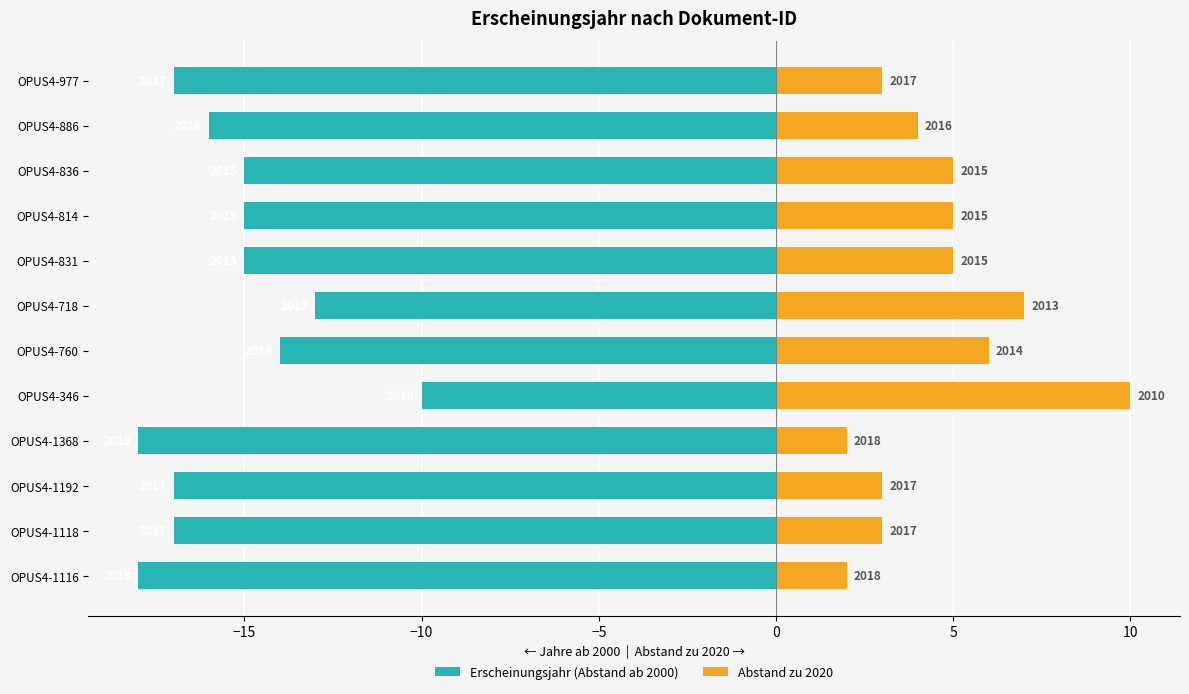

What is the difference between the maximum and second lowest values in the Abstand zu 2020 series?

8